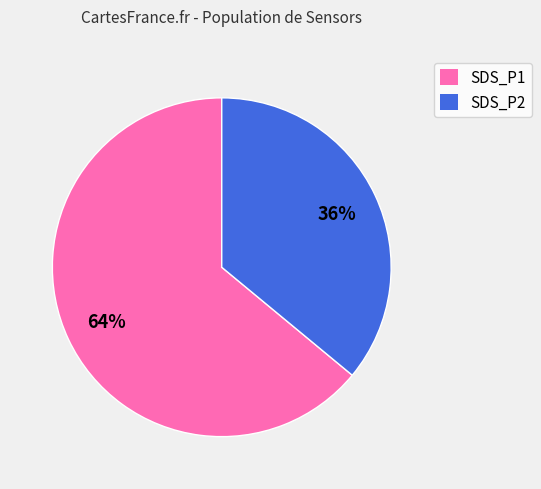

Is it true that SDS_P1 is 64% of the pie?

True